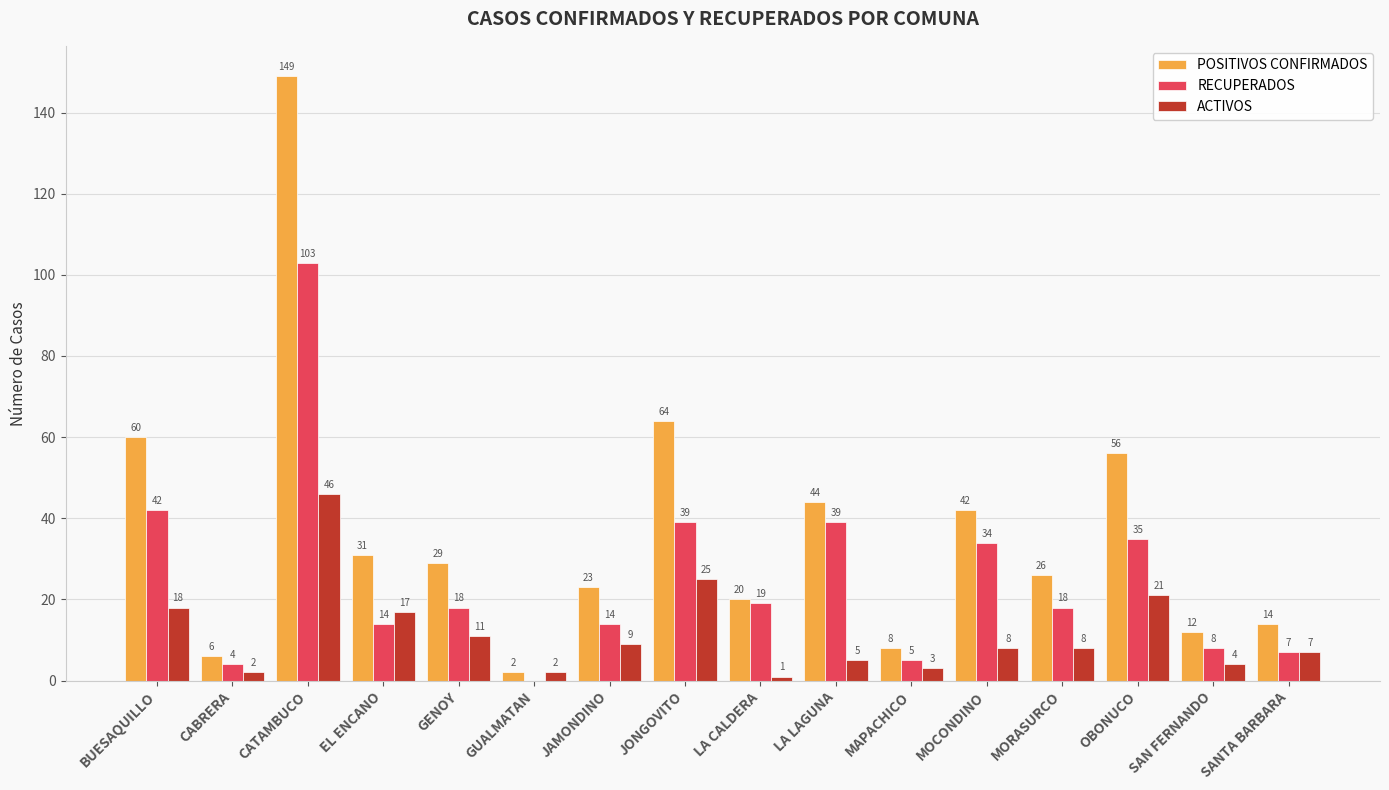

At which category is the sum across all series the highest?

CATAMBUCO